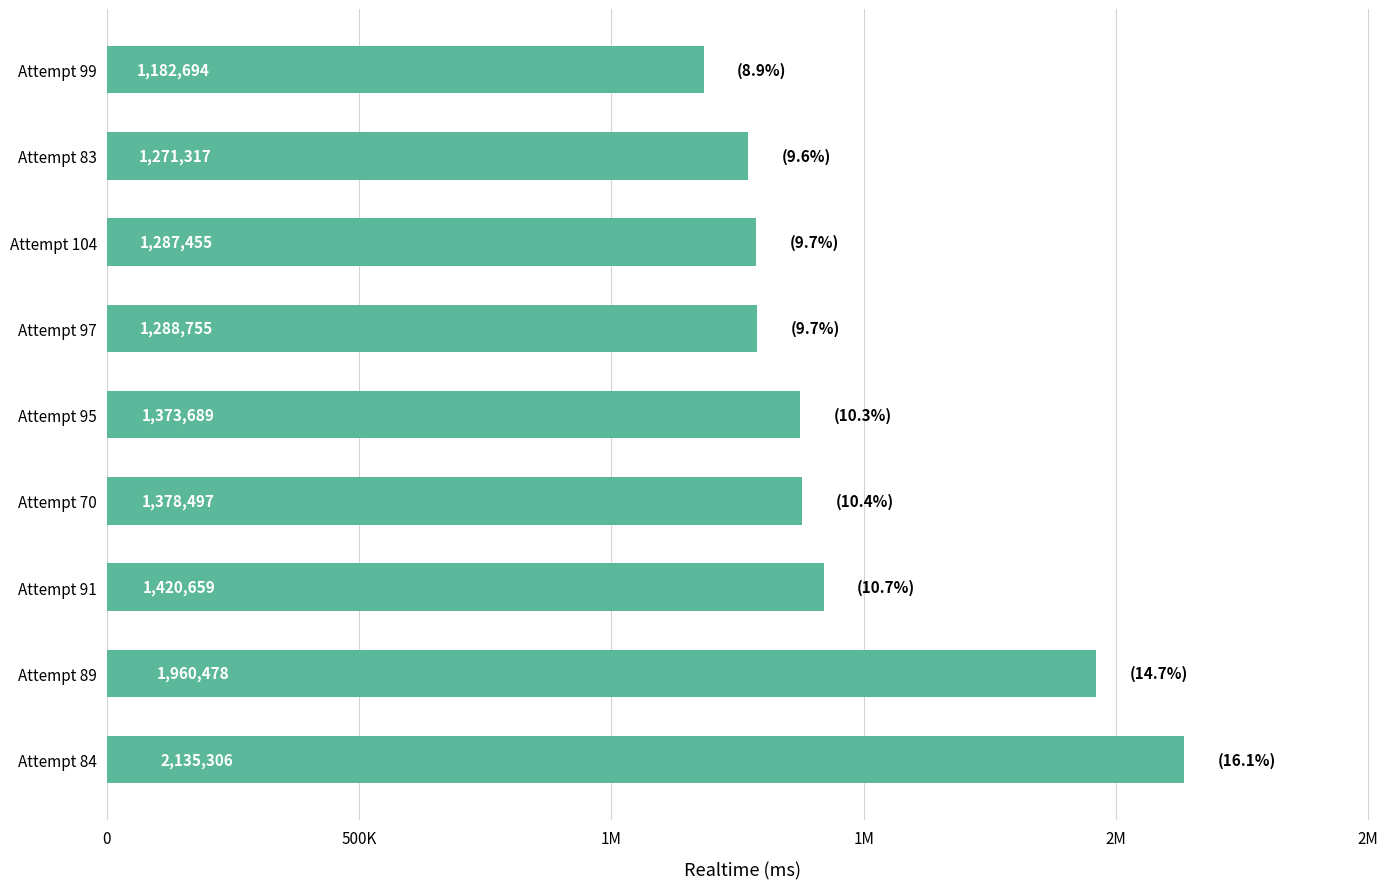

What is the smallest value displayed?

1182694